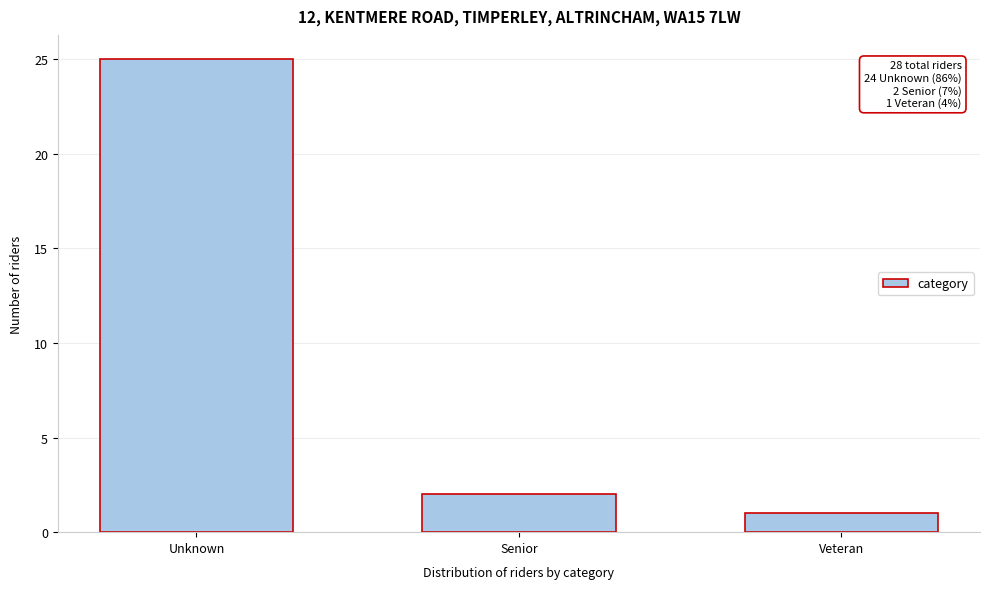

Reading left to right, list all the values displayed in this chart.

25	2	1